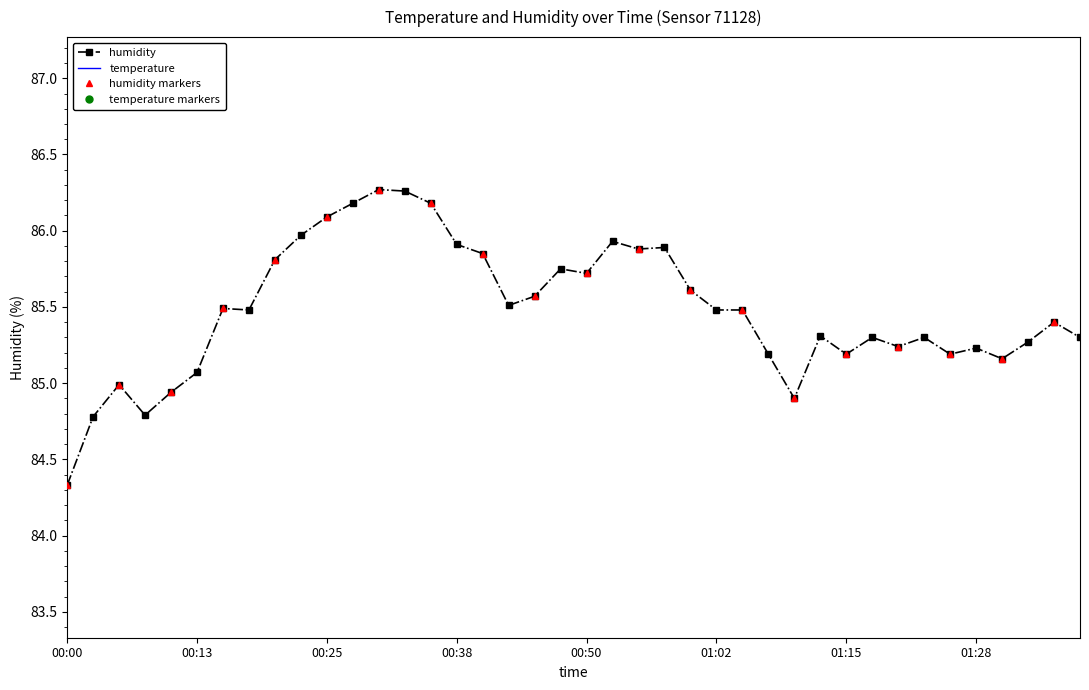

At which label is humidity closest to 85?

00:05